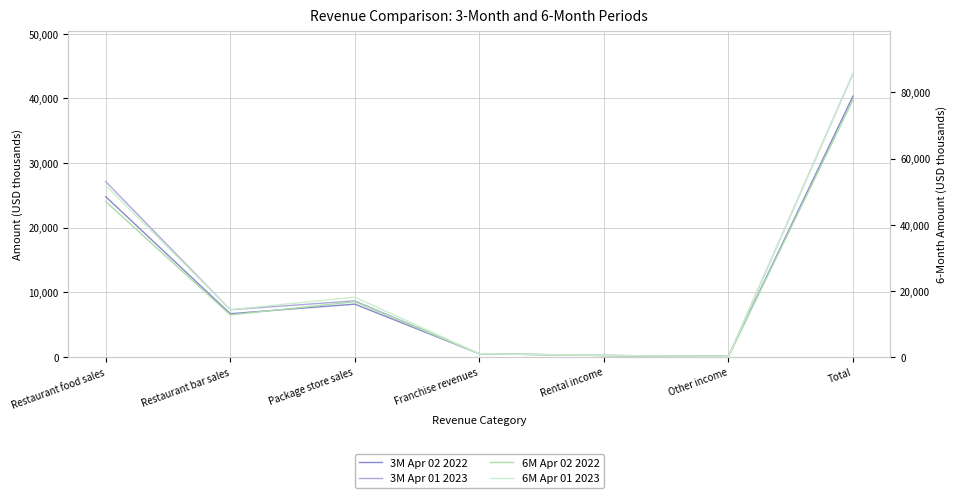

Between Rental income and Package store sales, which is larger?

Package store sales